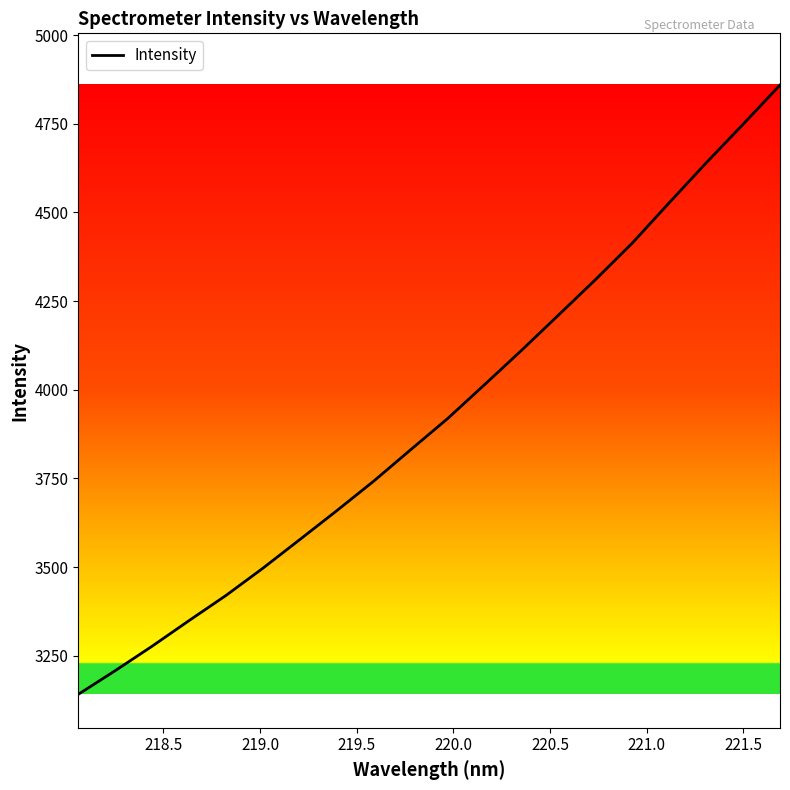

What is the difference between the maximum and minimum values?

1717.9